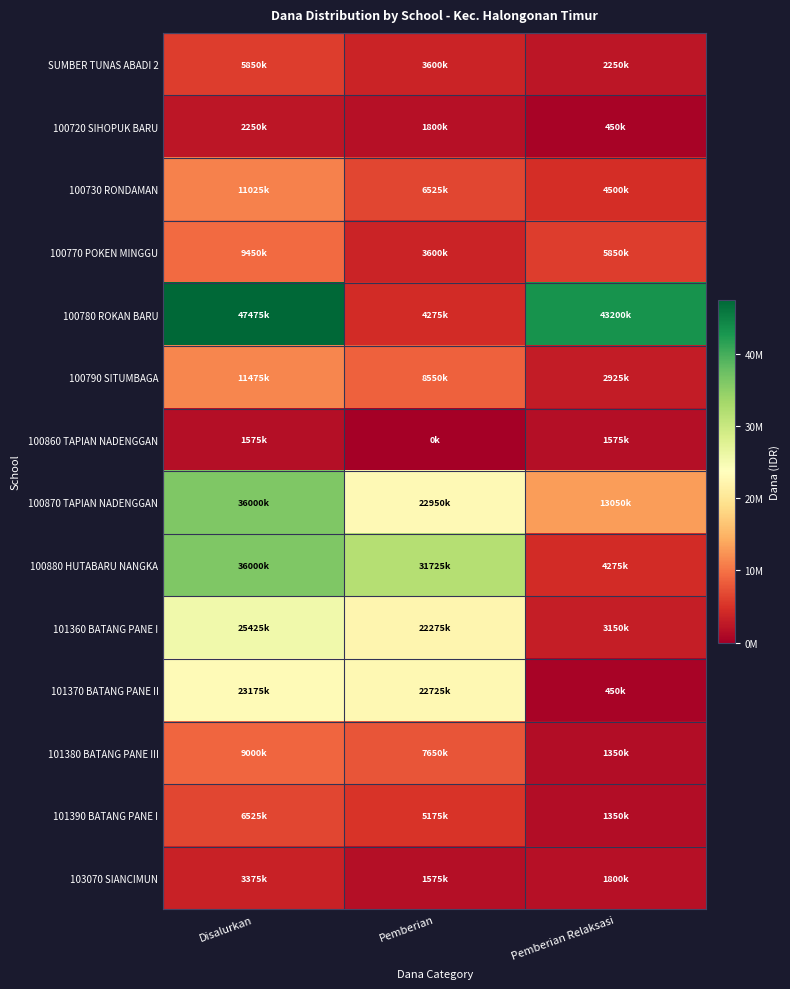

What is the total value across all series at Disalurkan?

228600000